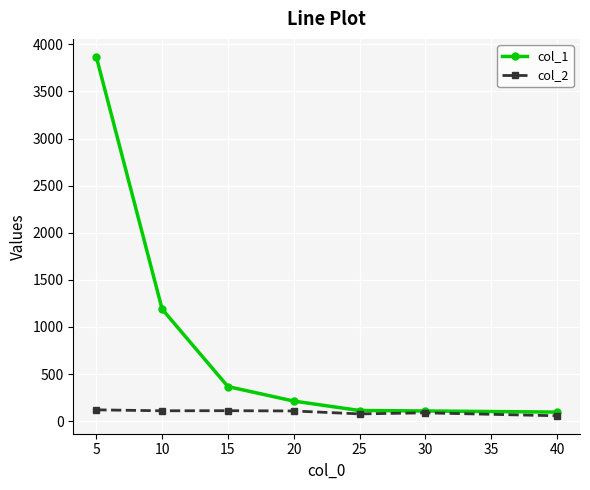

What is the difference between the maximum and minimum values in the col_1 series?

3772